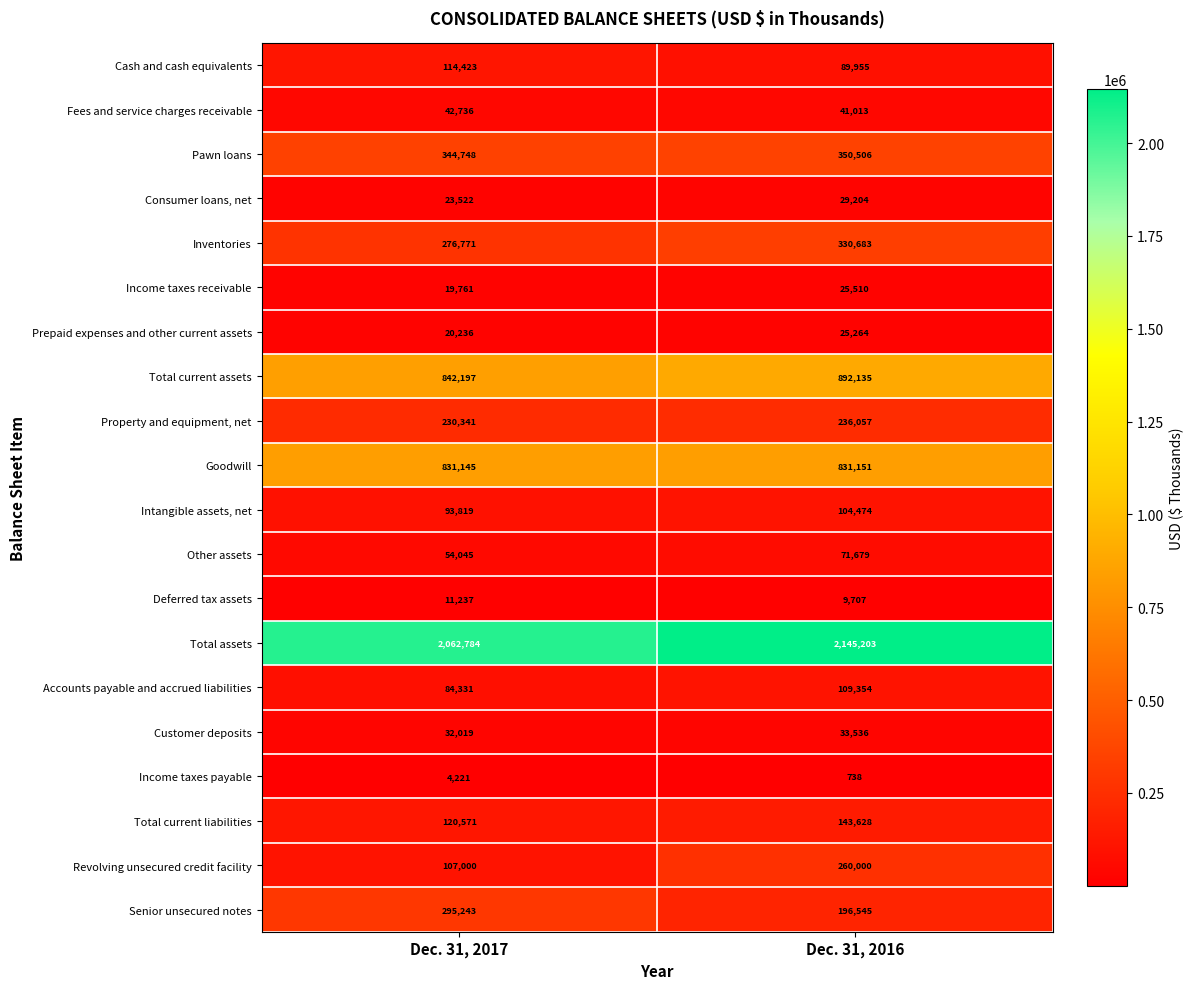

List the labels in order of Total current assets value, smallest first.

Dec. 31, 2017, Dec. 31, 2016